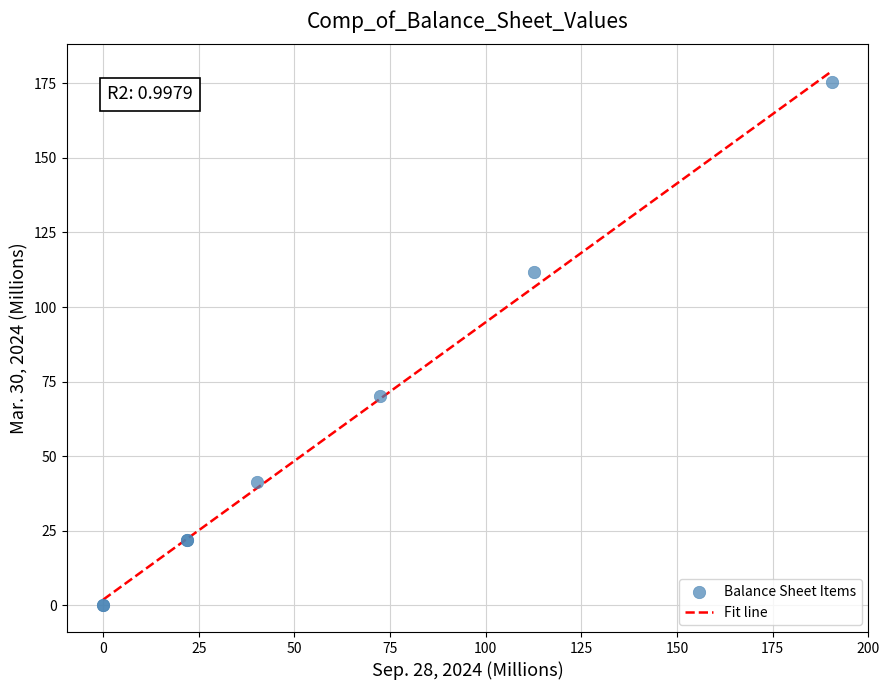

What Y value in the scatter plot is closest to 87?

70.3